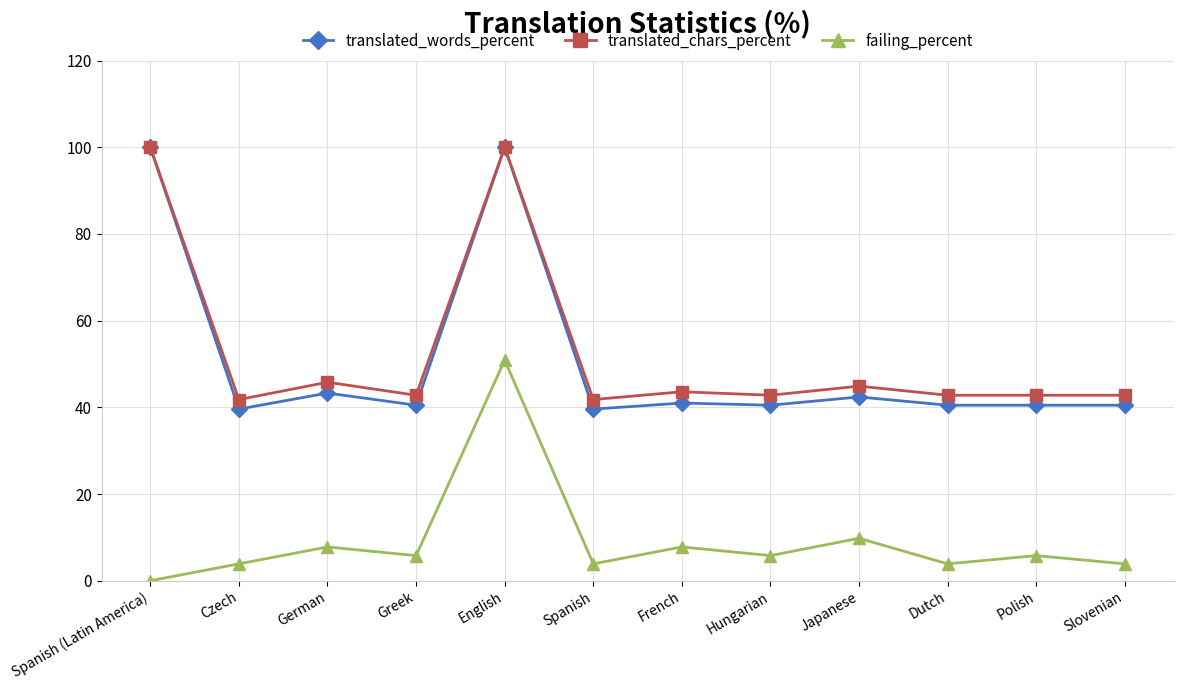

What position from the left is Greek?

4